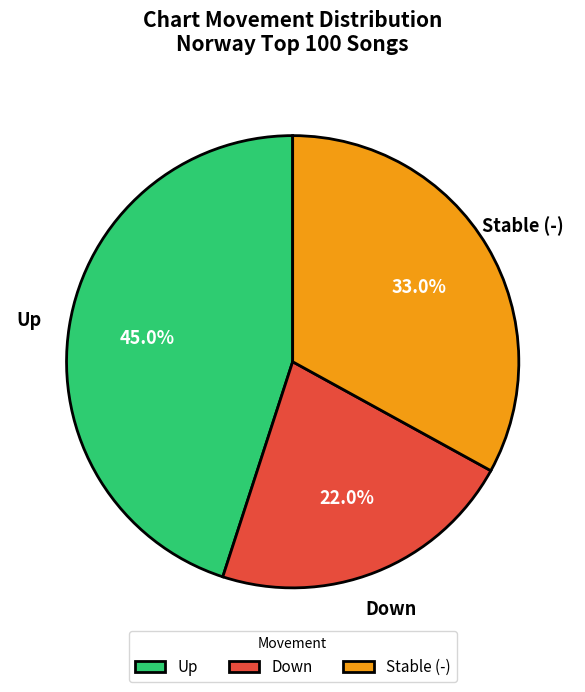

Combined, what portion of the pie is Stable (-) and Up?

78.0%